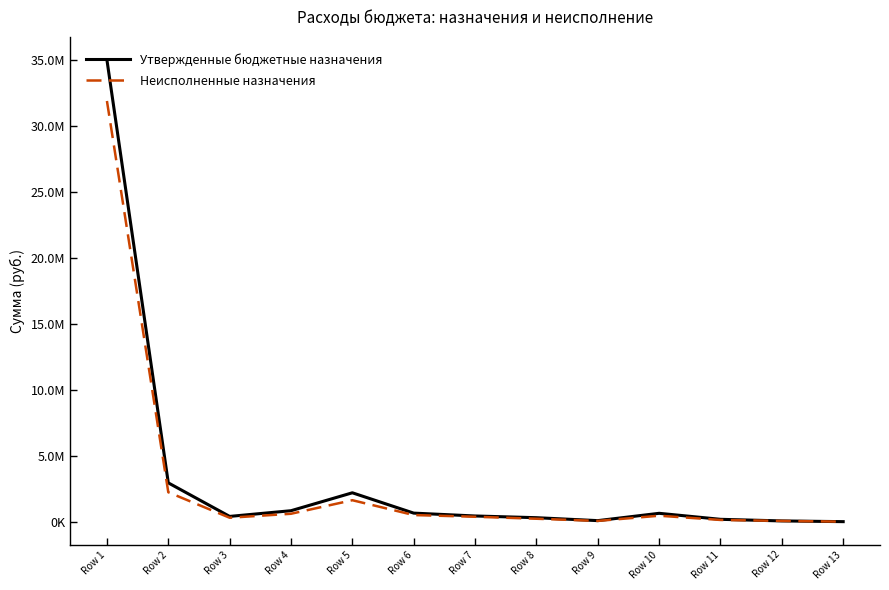

Is the value of Утвержденные бюджетные назначения at Row 8 greater than the value of Неисполненные назначения at Row 10?

No